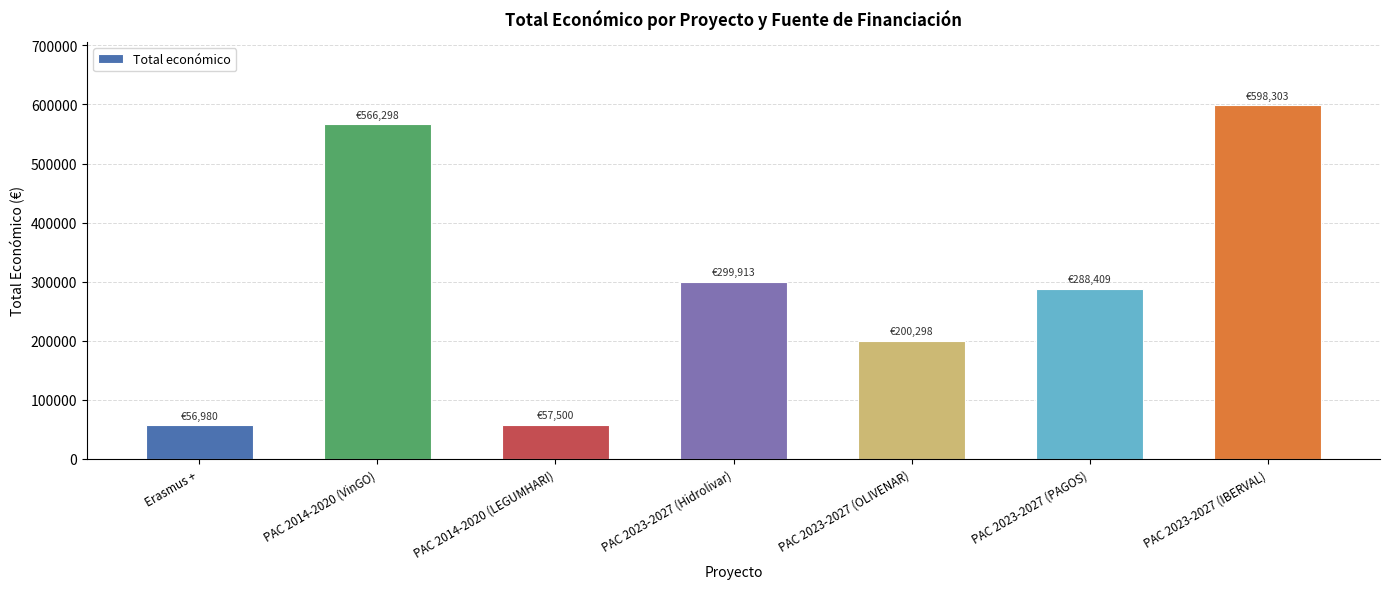

What is the difference between the values at PAC 2023-2027 (IBERVAL) and PAC 2014-2020 (LEGUMHARI)?

540803